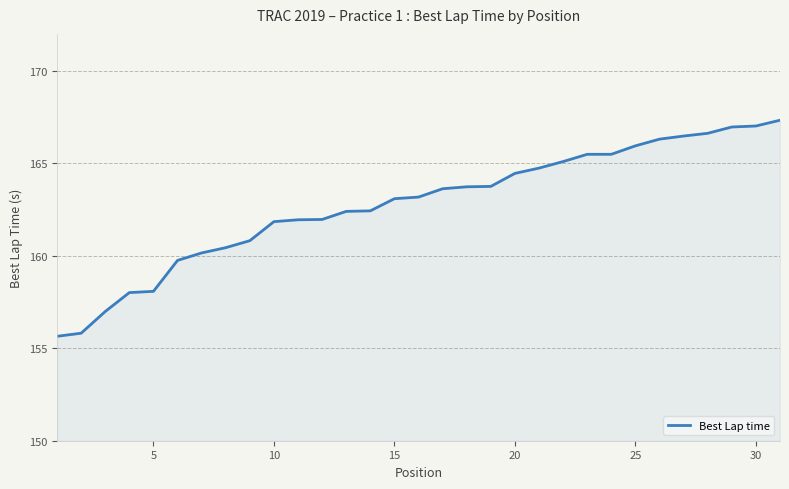

What is the difference between the maximum and minimum values?

11.7